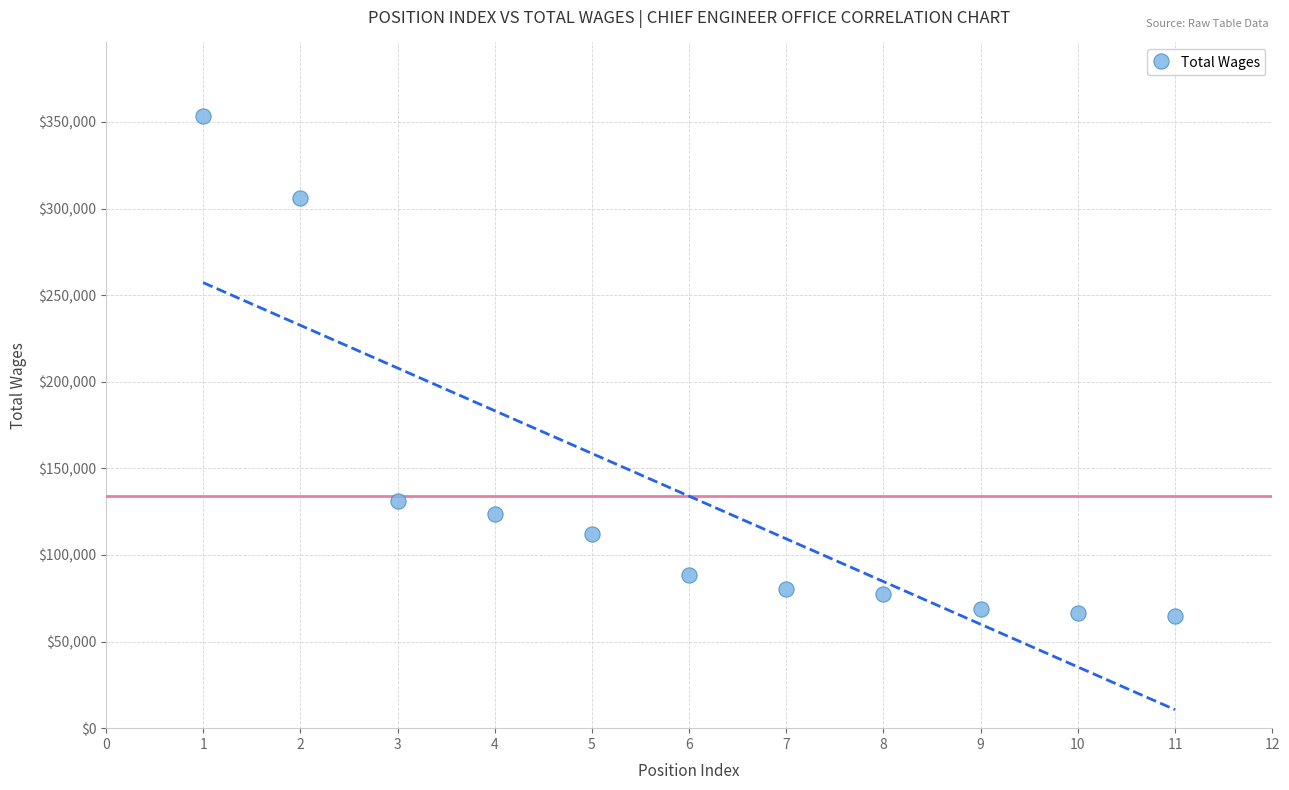

What is the average X value?

6